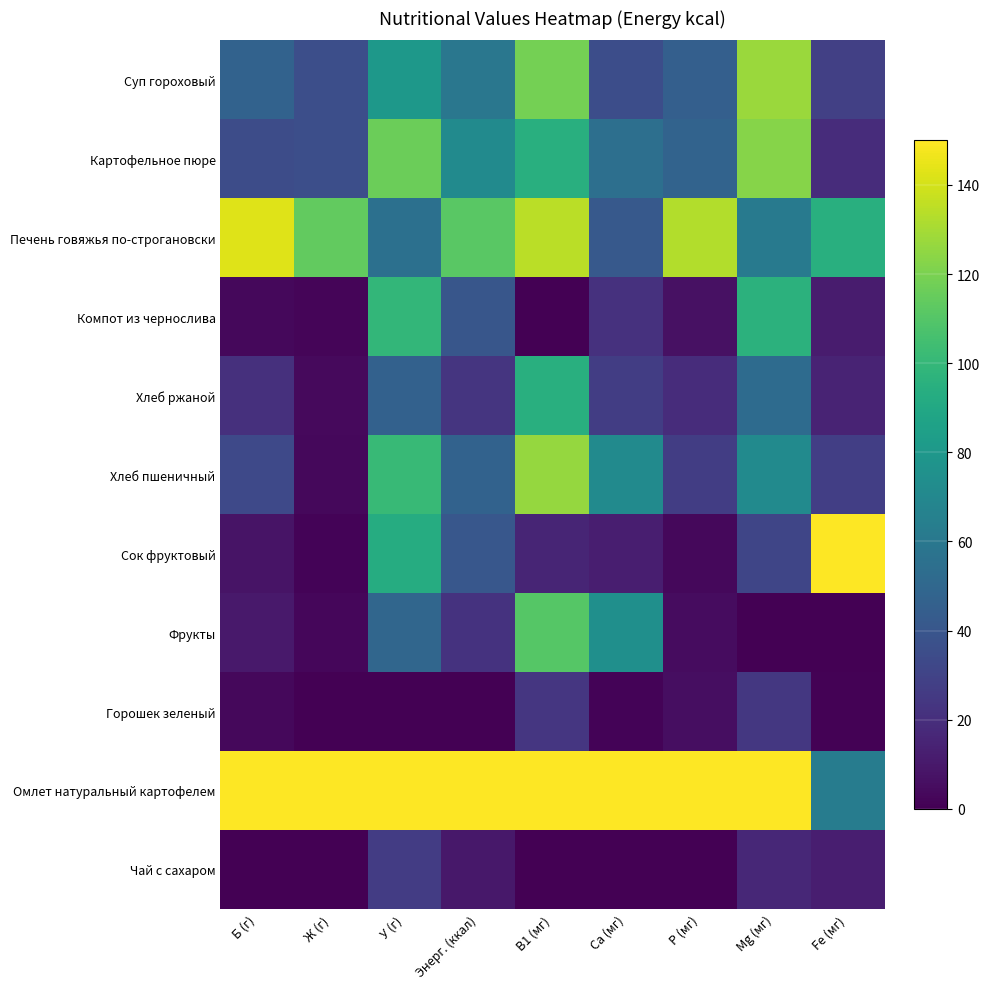

What is the difference between the highest and lowest values at Ca (мг)?

150.0